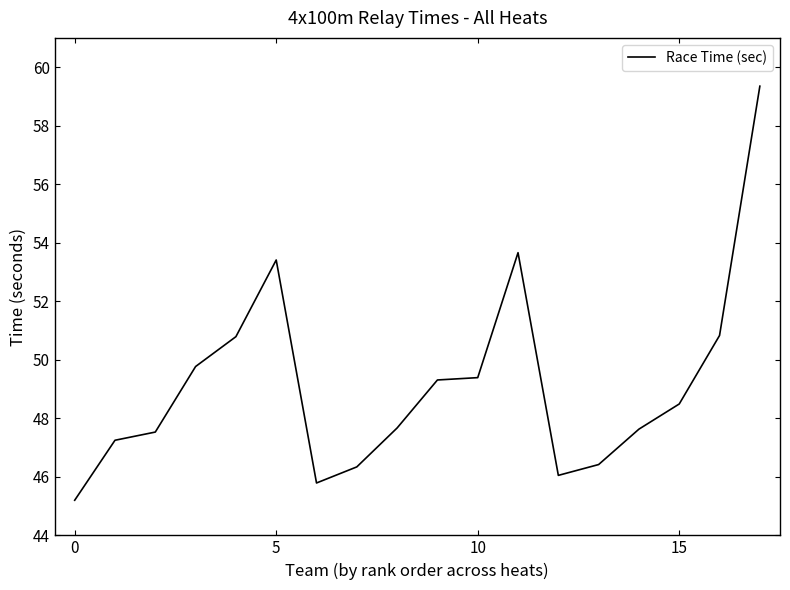

What is the smallest value displayed?

45.2